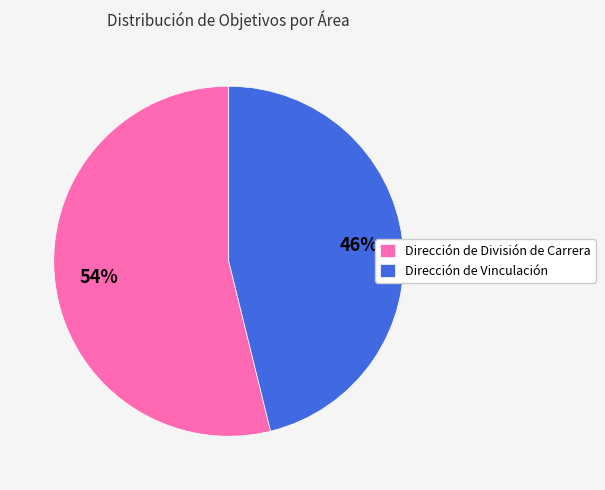

Does any single category account for the majority?

Yes